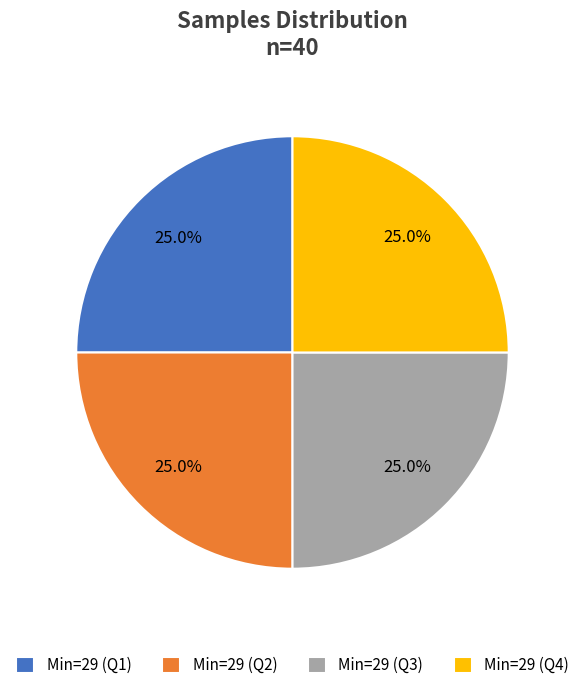

What percentage do Min=29 (Q3) and Min=29 (Q1) together represent?

50.0%